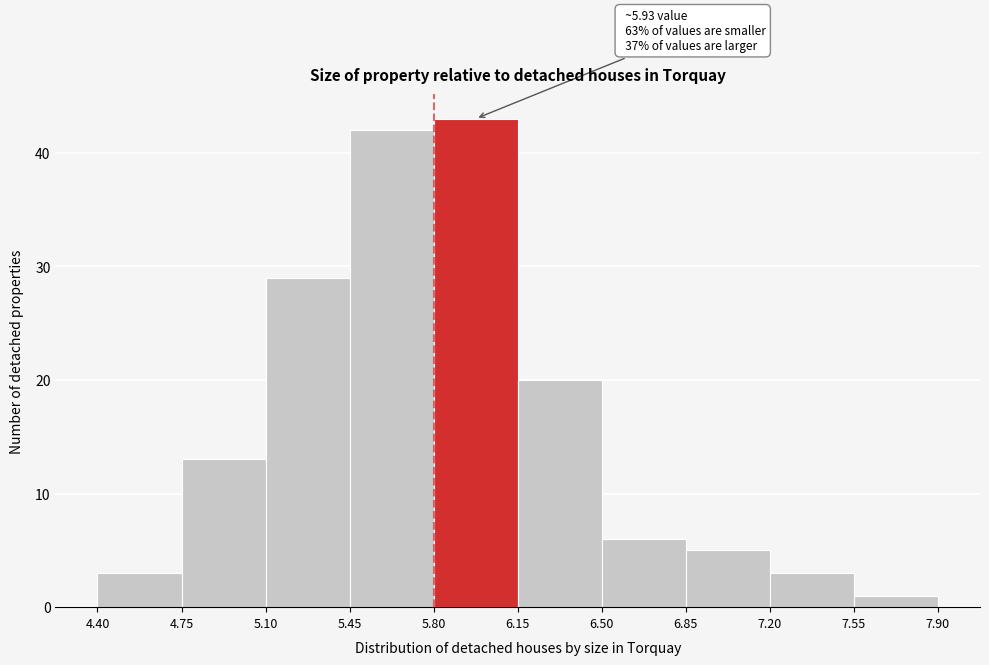

Over which range of the x-axis is the bar tallest?

5.80 to 6.15